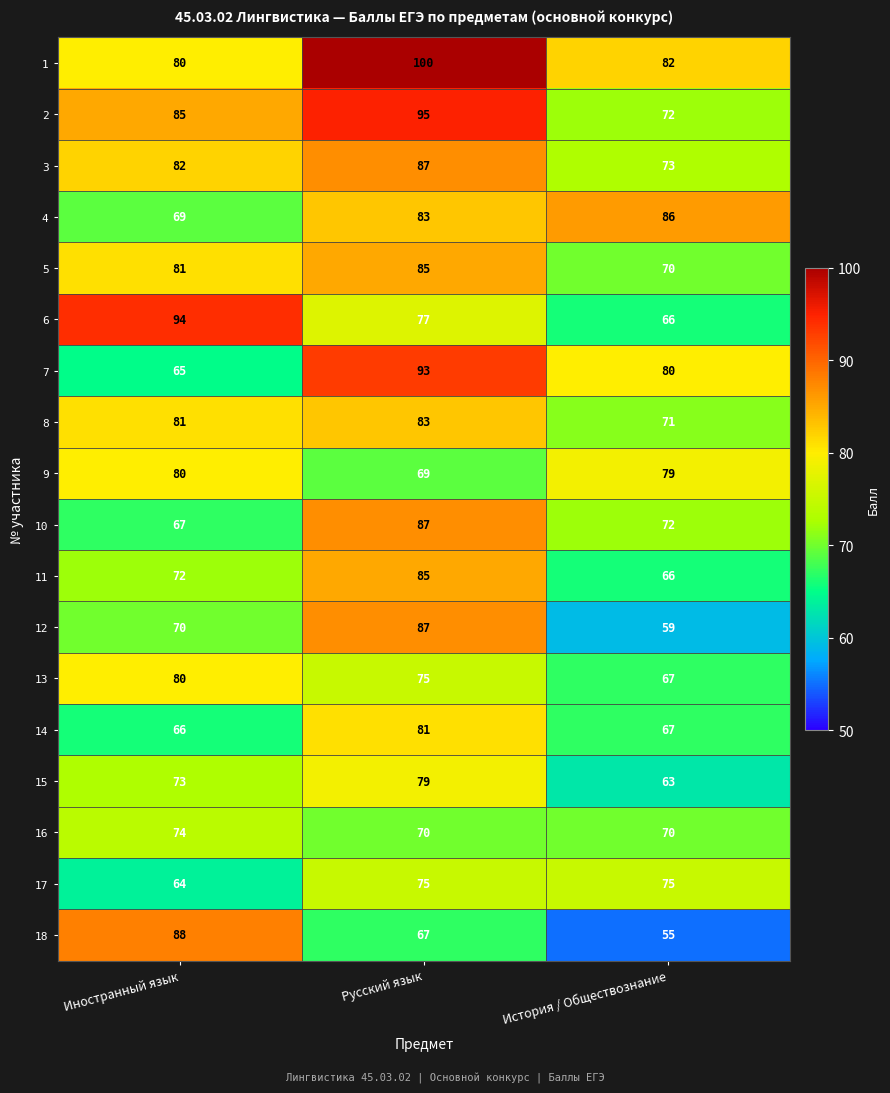

At which category is the sum across all series the highest?

Русский язык